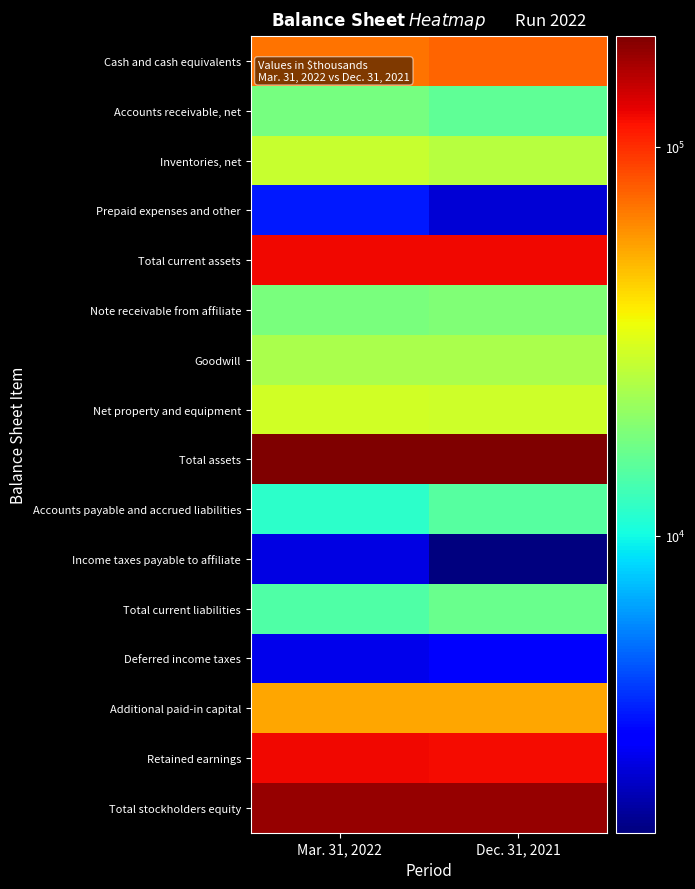

Reading left to right, transcribe all the data shown in this chart.

Cash and cash equivalents: Mar. 31, 2022=70205	Dec. 31, 2021=76579
Accounts receivable, net: Mar. 31, 2022=17755	Dec. 31, 2021=15546
Inventories, net: Mar. 31, 2022=28082	Dec. 31, 2021=25642
Prepaid expenses and other: Mar. 31, 2022=3500	Dec. 31, 2021=2464
Total current assets: Mar. 31, 2022=119542	Dec. 31, 2021=120231
Note receivable from affiliate: Mar. 31, 2022=18100	Dec. 31, 2021=18700
Goodwill: Mar. 31, 2022=23742	Dec. 31, 2021=23742
Net property and equipment: Mar. 31, 2022=29897	Dec. 31, 2021=29182
Total assets: Mar. 31, 2022=191878	Dec. 31, 2021=192452
Accounts payable and accrued liabilities: Mar. 31, 2022=11630	Dec. 31, 2021=14724
Income taxes payable to affiliate: Mar. 31, 2022=2584	Dec. 31, 2021=1722
Total current liabilities: Mar. 31, 2022=14214	Dec. 31, 2021=16446
Deferred income taxes: Mar. 31, 2022=2687	Dec. 31, 2021=2918
Additional paid-in capital: Mar. 31, 2022=54780	Dec. 31, 2021=54780
Retained earnings: Mar. 31, 2022=120073	Dec. 31, 2021=118184
Total stockholders equity: Mar. 31, 2022=174977	Dec. 31, 2021=173088